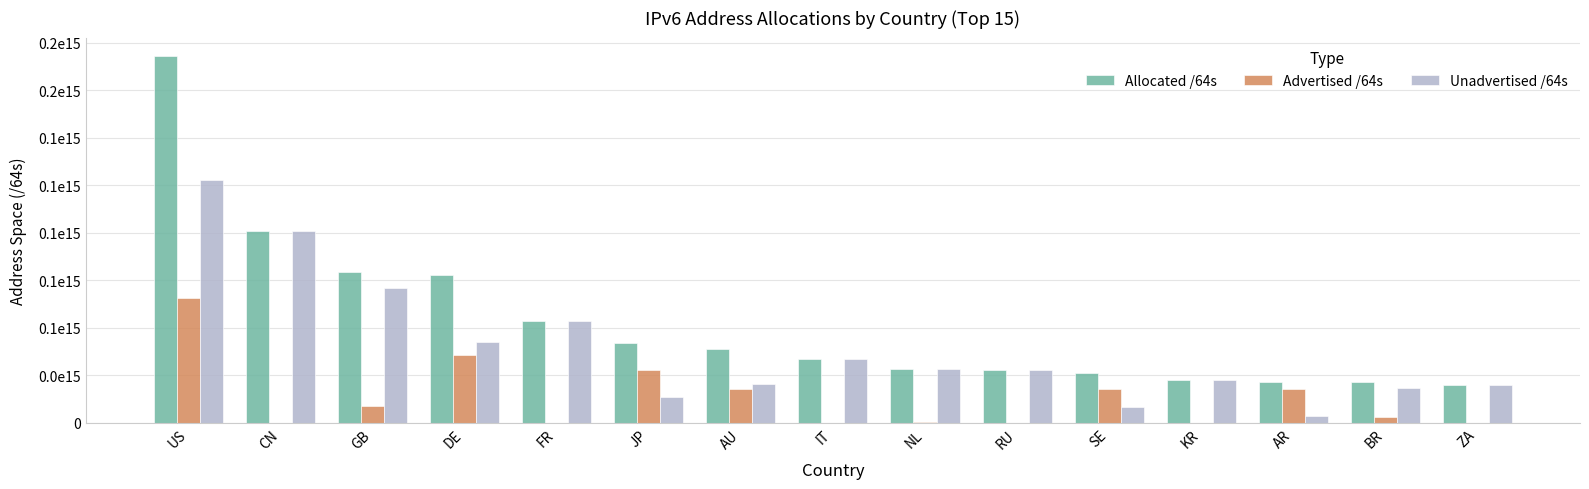

What is the total value across all series at DE?

155684034445312